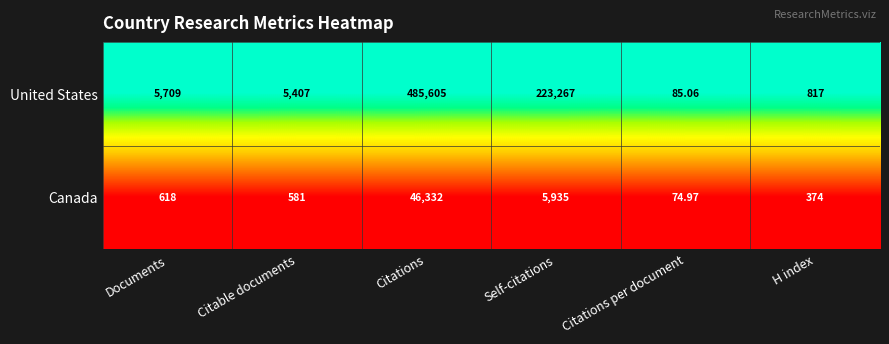

What is the greatest value displayed?

485605.0